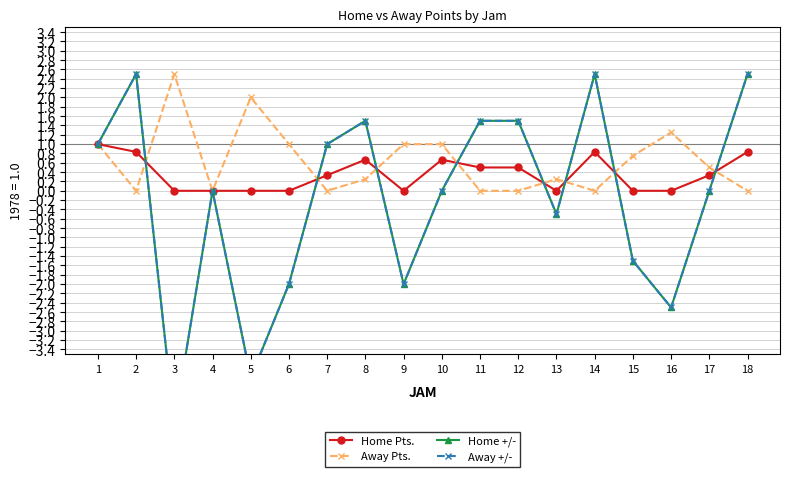

How many interior local valleys does the Away Pts. series have?

4